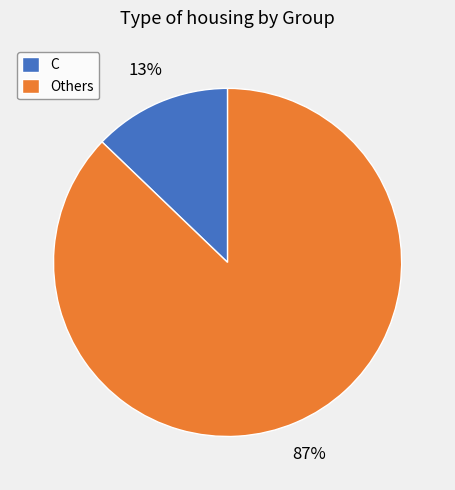

To the nearest percent, what portion does C represent?

13%